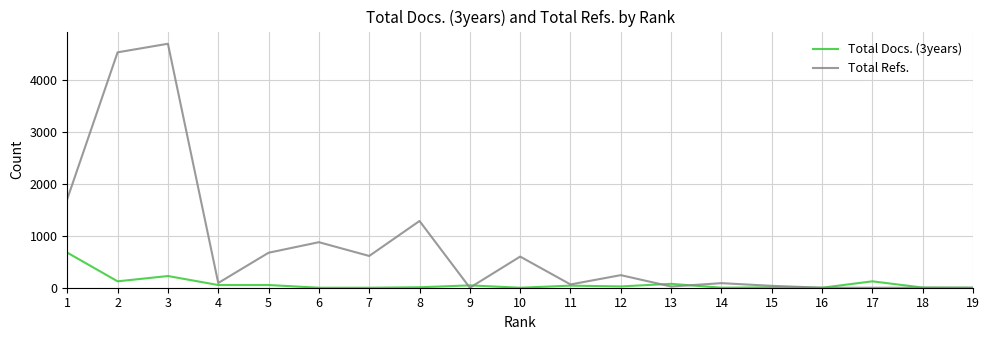

Where is the first local minimum for Total Refs.?

4